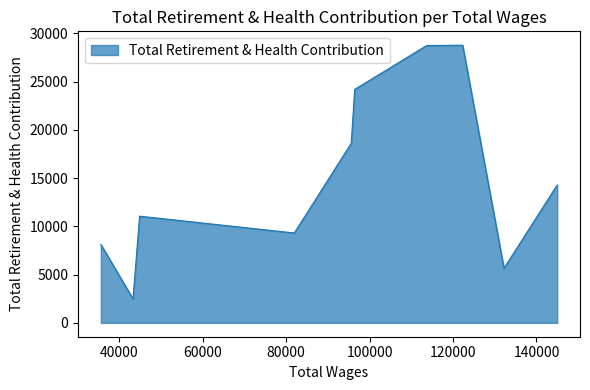

What is the label of the 5th point from the left?

100000